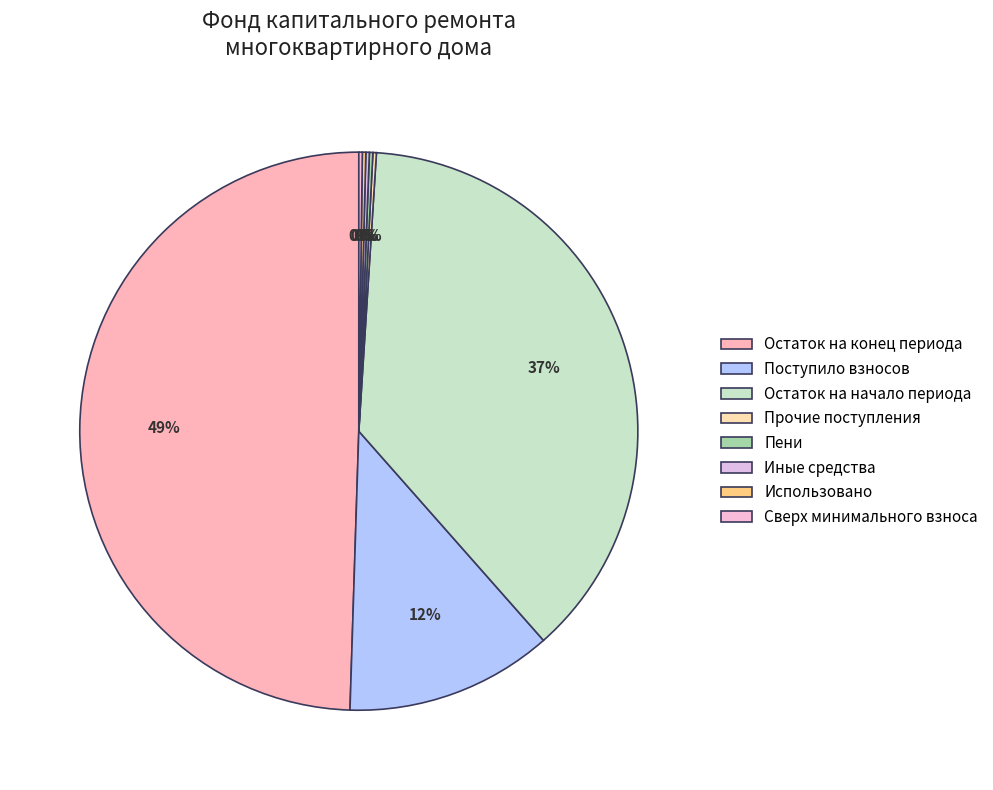

Count the number of slices in the pie.

8